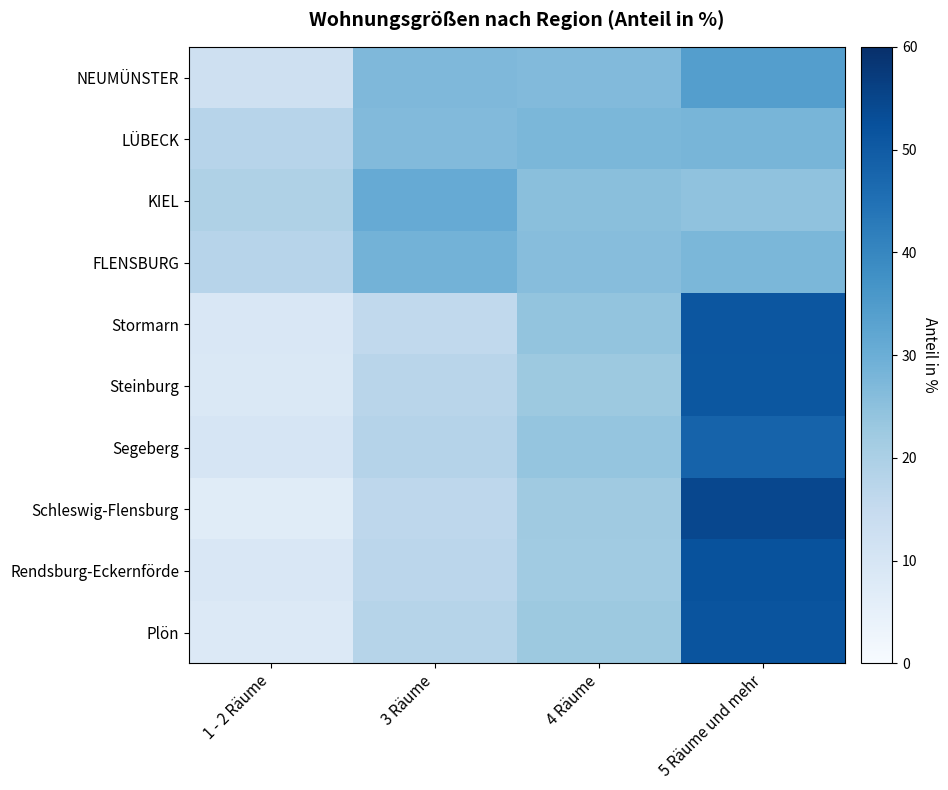

Which series has the largest range (max minus min)?

Schleswig-Flensburg